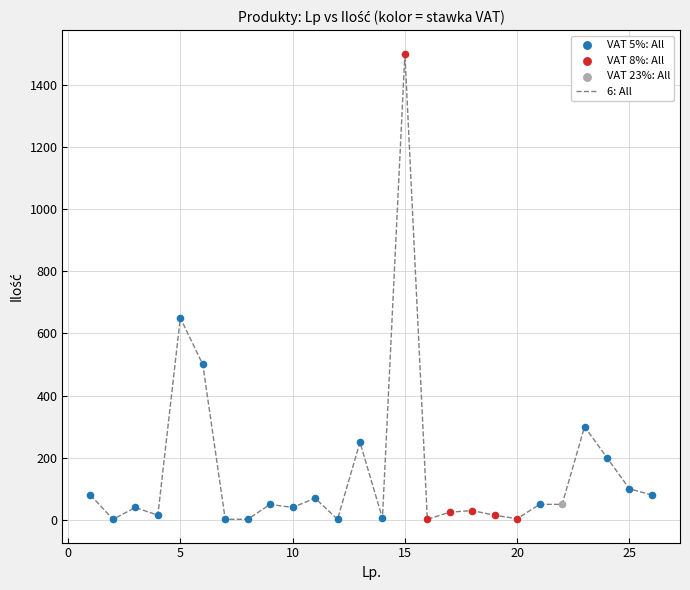

What is the maximum value shown in the chart?

1500